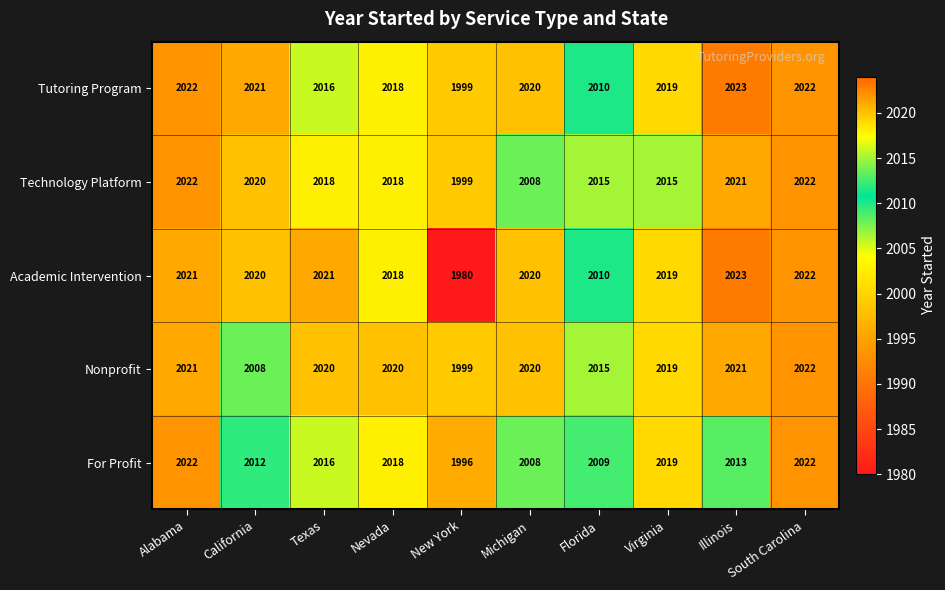

What is the greatest value displayed?

2023